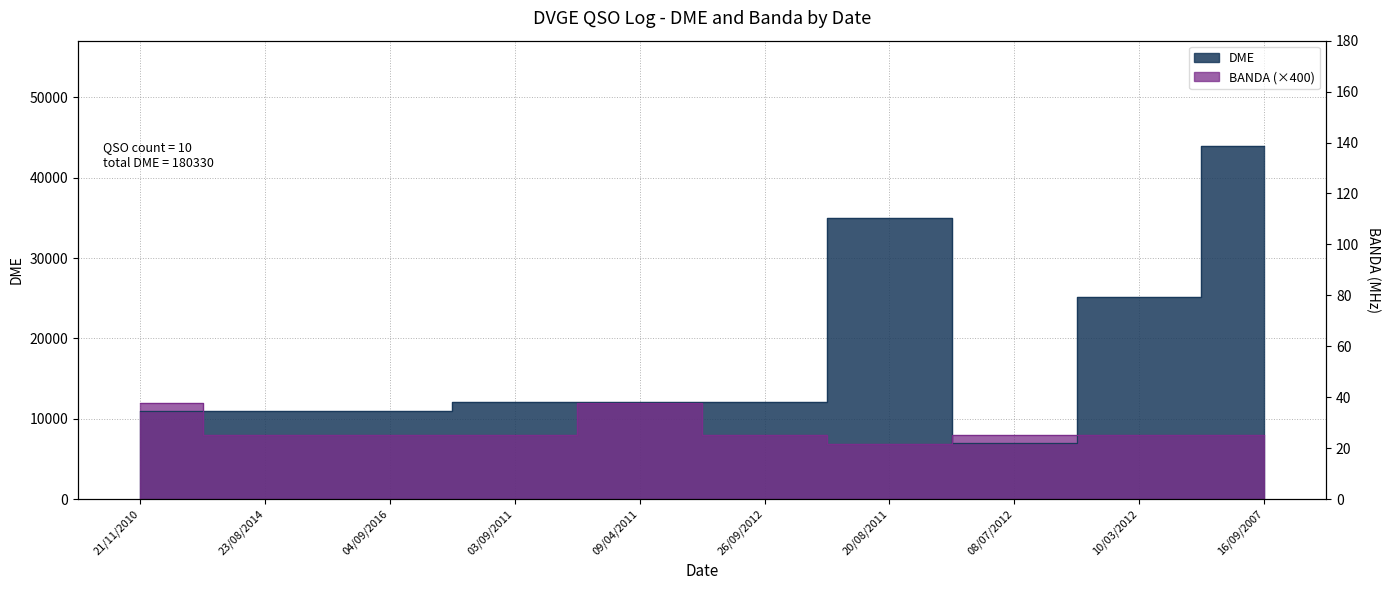

What is the label of the 4th point from the left?

03/09/2011